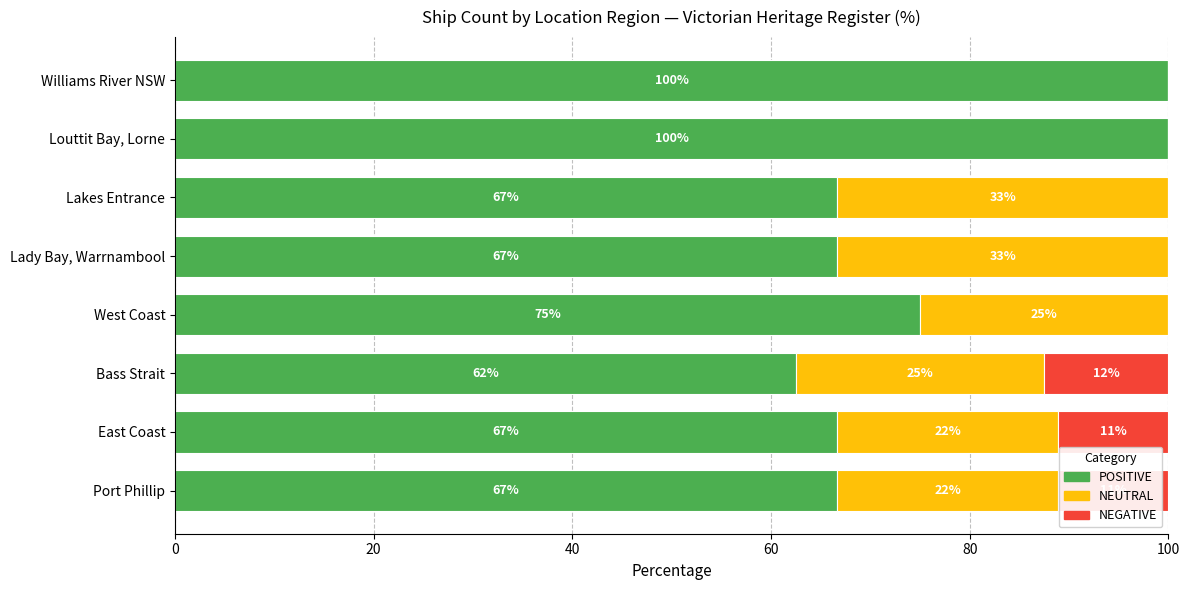

At which label is POSITIVE closest to 81?

West Coast